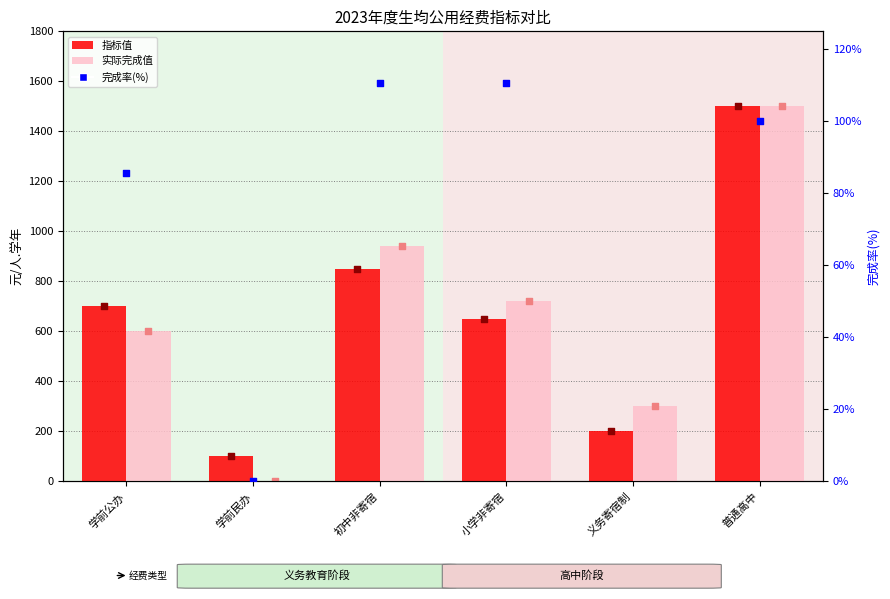

Is the value of 实际完成值 at 普通高中 greater than the value of 完成率(%) at 义务寄宿制?

Yes